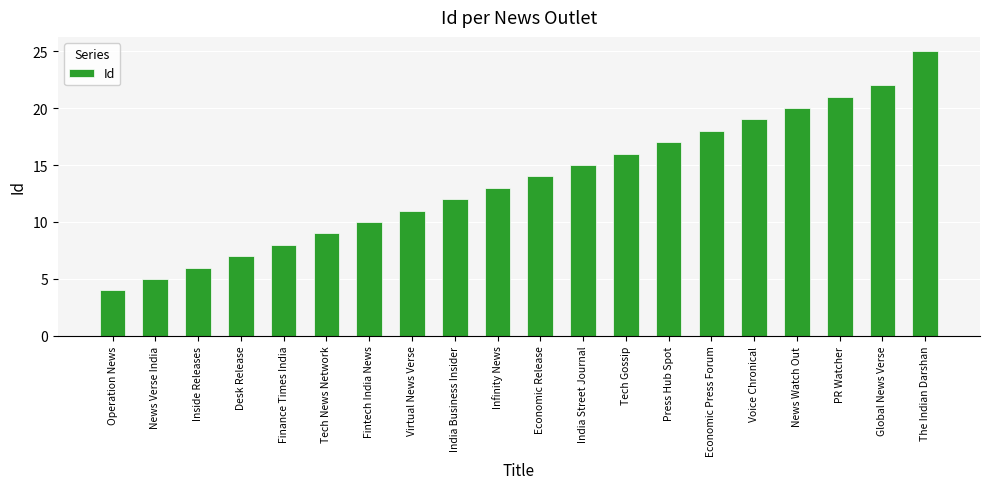

Reading left to right, extract all data points from this chart.

Operation News=4	News Verse India=5	Inside Releases=6	Desk Release=7	Finance Times India=8	Tech News Network=9	Fintech India News=10	Virtual News Verse=11	India Business Insider=12	Infinity News=13	Economic Release=14	India Street Journal=15	Tech Gossip=16	Press Hub Spot=17	Economic Press Forum=18	Voice Chronical=19	News Watch Out=20	PR Watcher=21	Global News Verse=22	The Indian Darshan=25